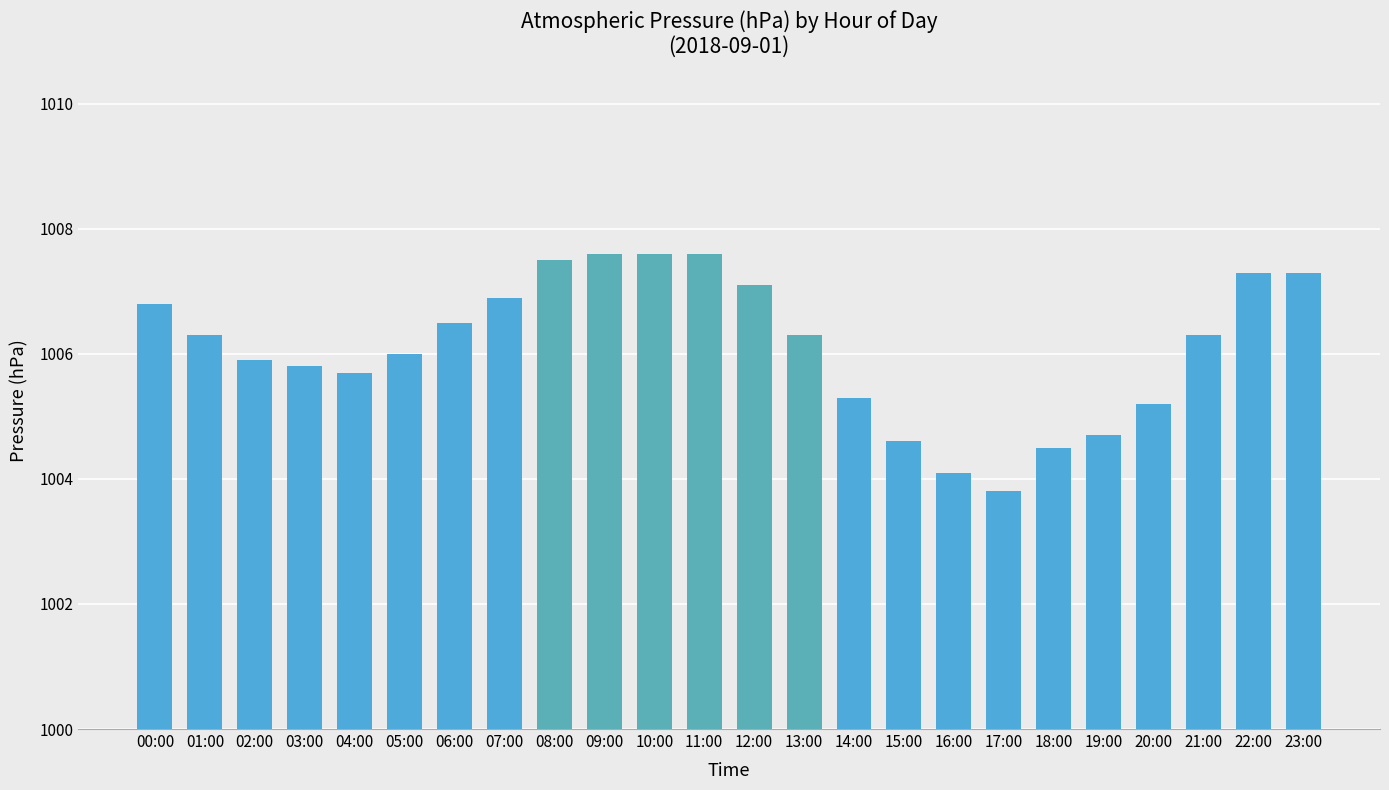

List the labels in order of value, largest first.

09:00, 10:00, 11:00, 08:00, 22:00, 23:00, 12:00, 07:00, 00:00, 06:00, 01:00, 13:00, 21:00, 05:00, 02:00, 03:00, 04:00, 14:00, 20:00, 19:00, 15:00, 18:00, 16:00, 17:00